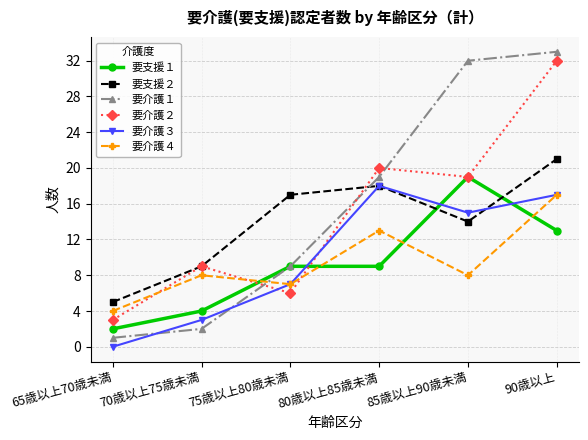

At which label does 要介護２ first exceed 19?

80歳以上85歳未満